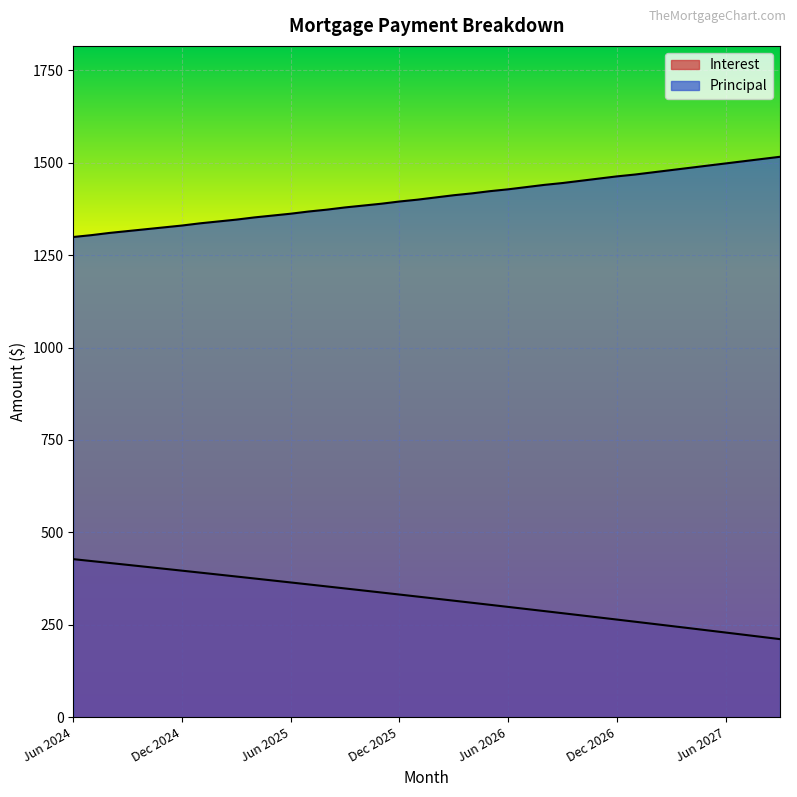

Is it true that Interest equals 103.9 at Nov 2026?

False